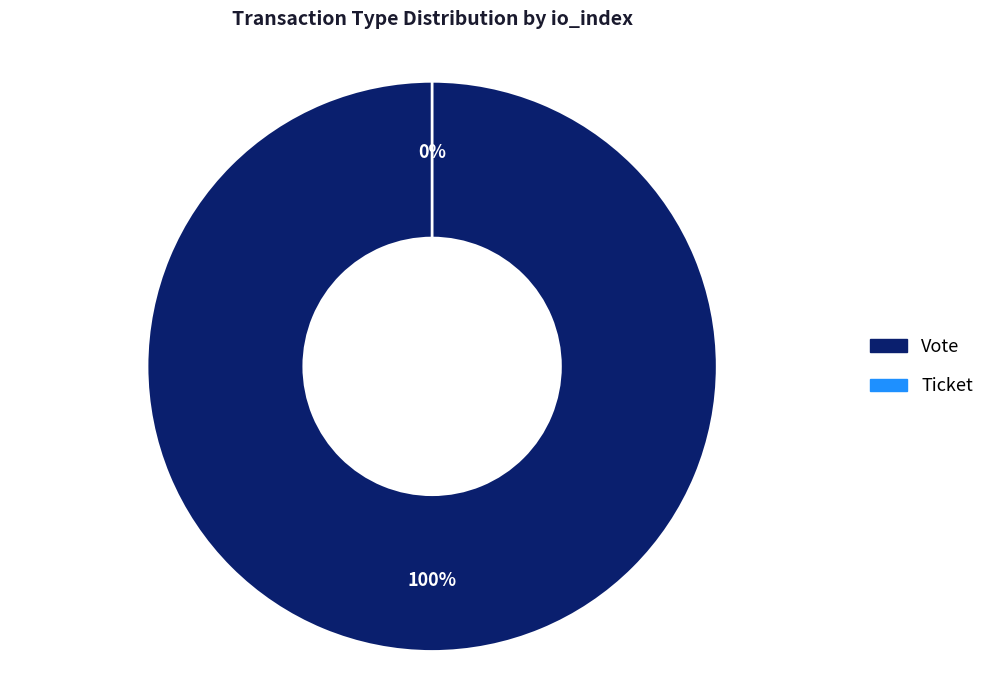

To the nearest percent, what is the difference between the Ticket and Vote slice percentages?

100%